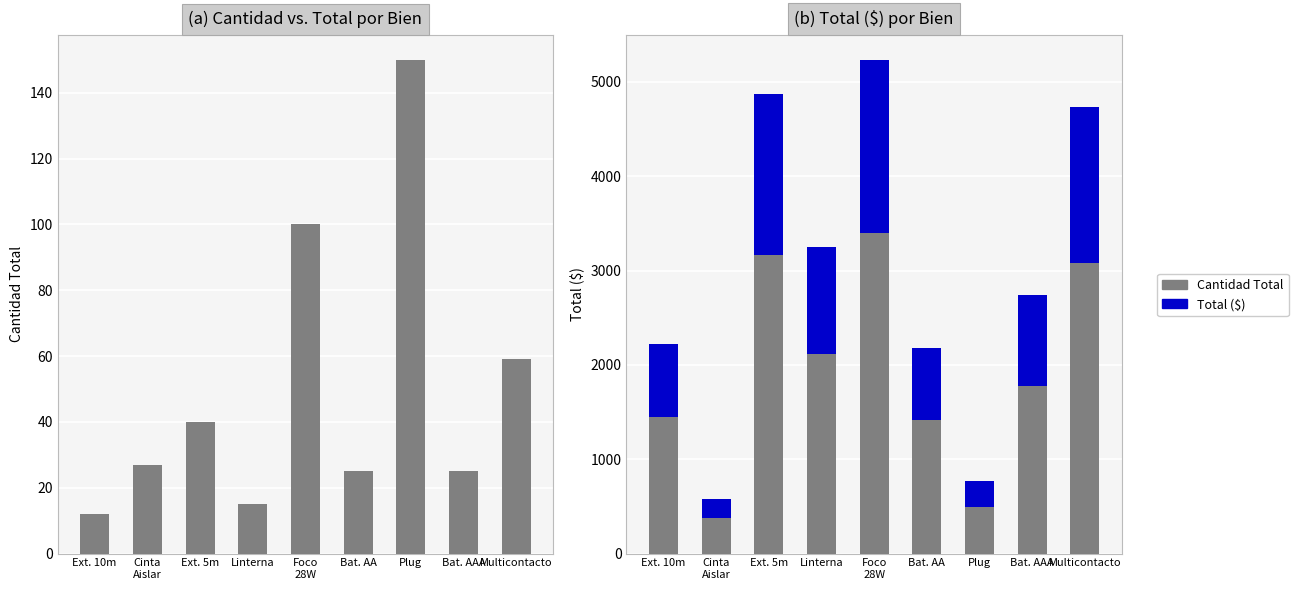

Reading left to right, transcribe all the data shown in this chart.

Cantidad Total: 1443.0	375.7	3166.3	2115.8	3402.8	1413.8	498.2	1779.4	3077.6
Total ($): 777.0	202.3	1704.9	1139.2	1832.2	761.2	268.3	958.1	1657.2